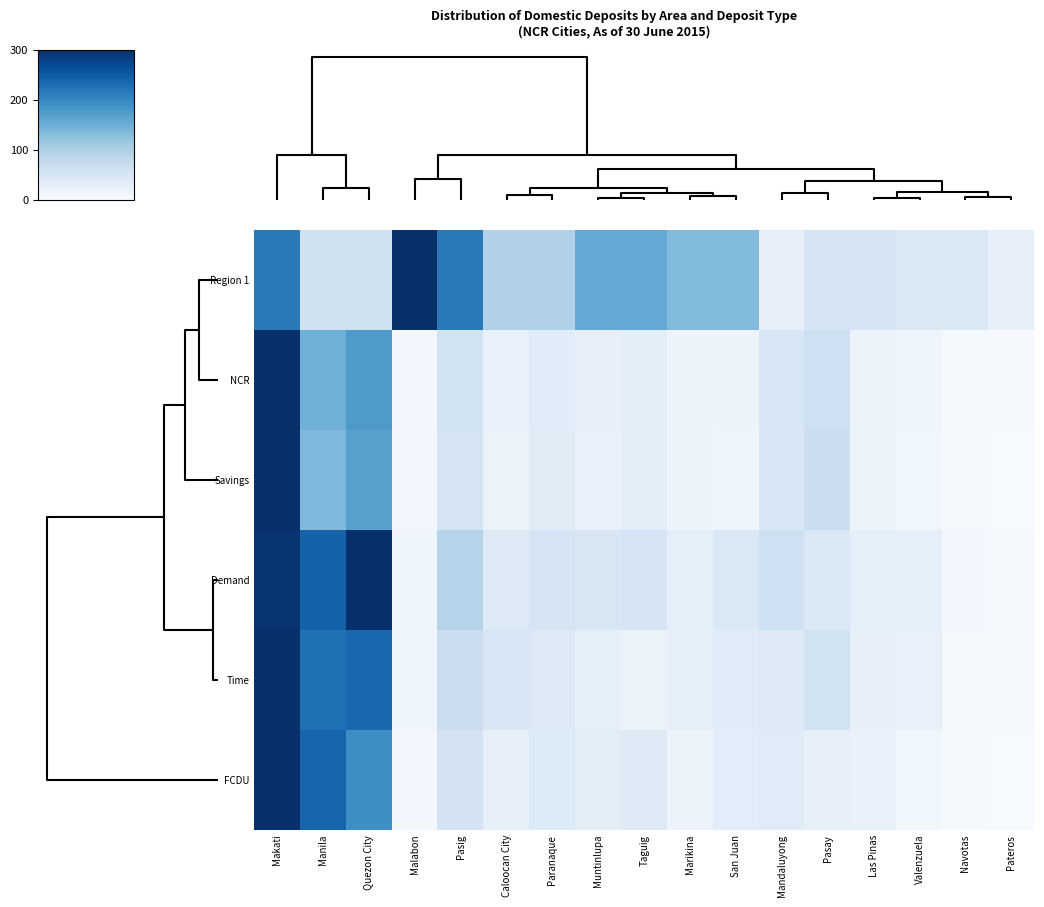

At which category is the sum across all series the highest?

Makati